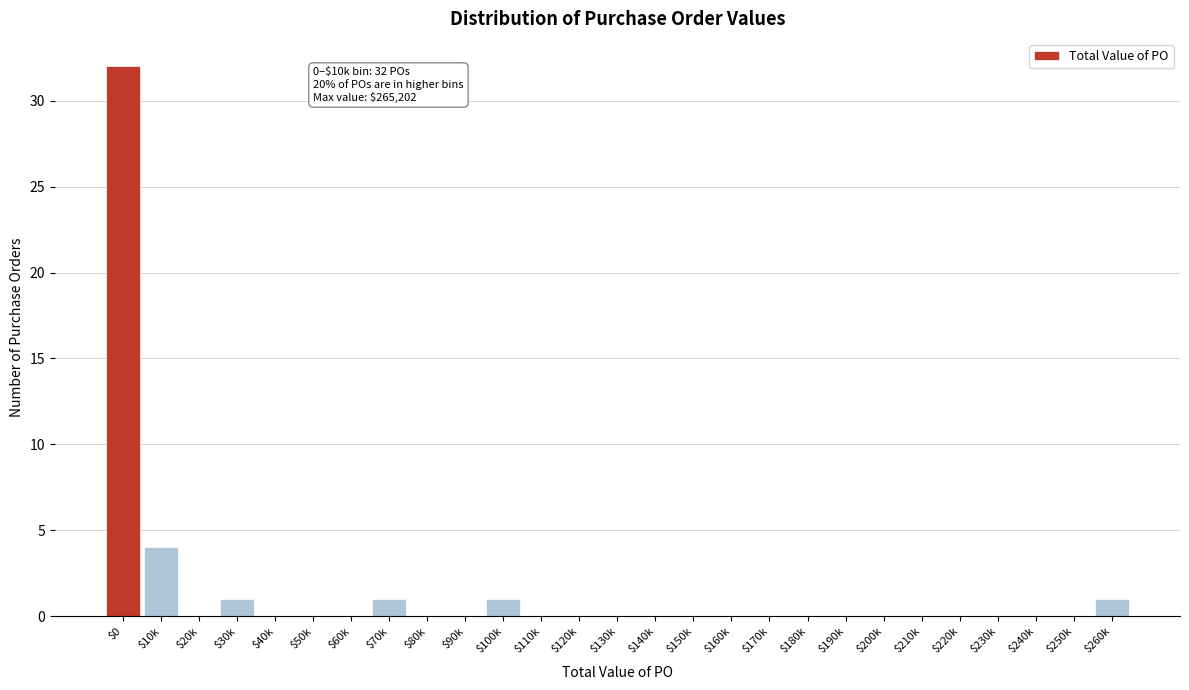

The chart shows a value of -11 at $160k. True or false?

False